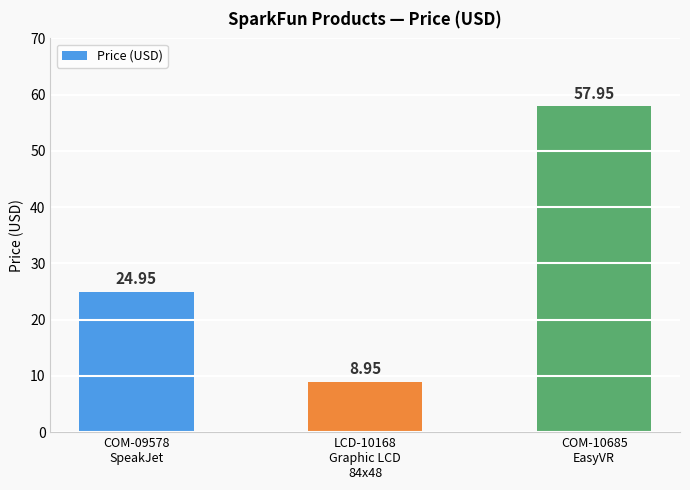

List the labels in order of value, smallest first.

LCD-10168
Graphic LCD
84x48, COM-09578
SpeakJet, COM-10685
EasyVR